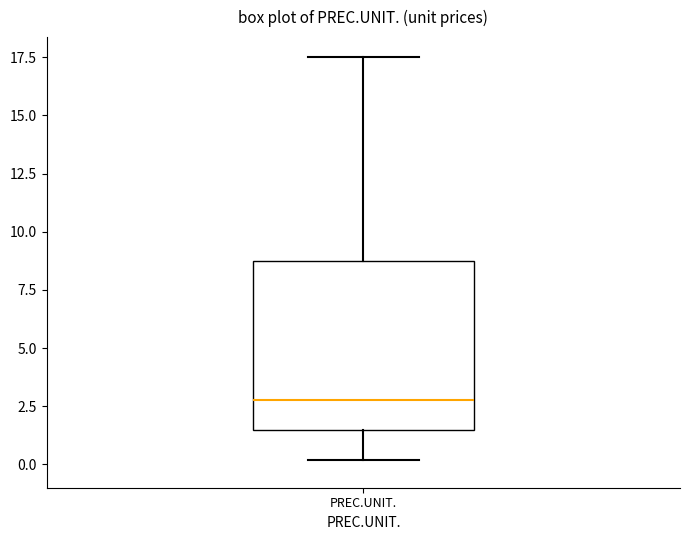

Where does the median line of the box for PREC.UNIT. sit on the y-axis? The values are not printed on the chart, so give them approximately, as read against the axis.

3.0